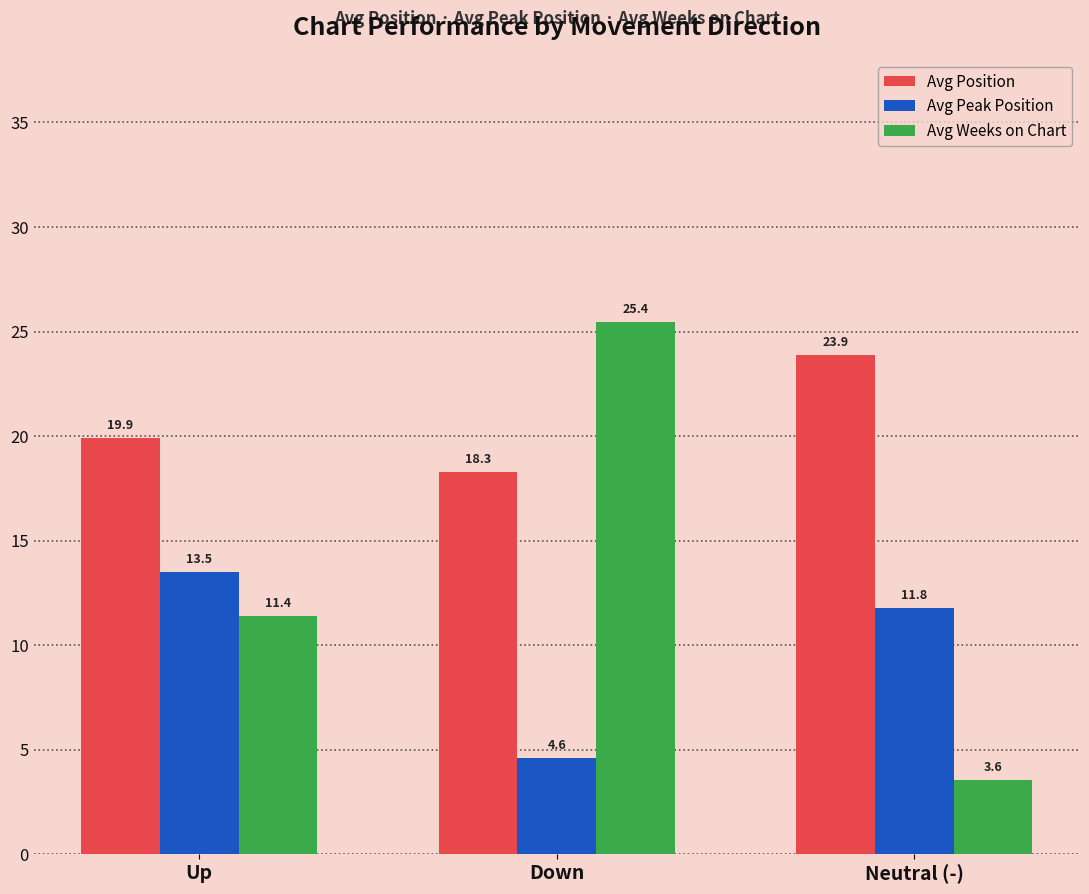

Which category has the highest value across all series?

Down